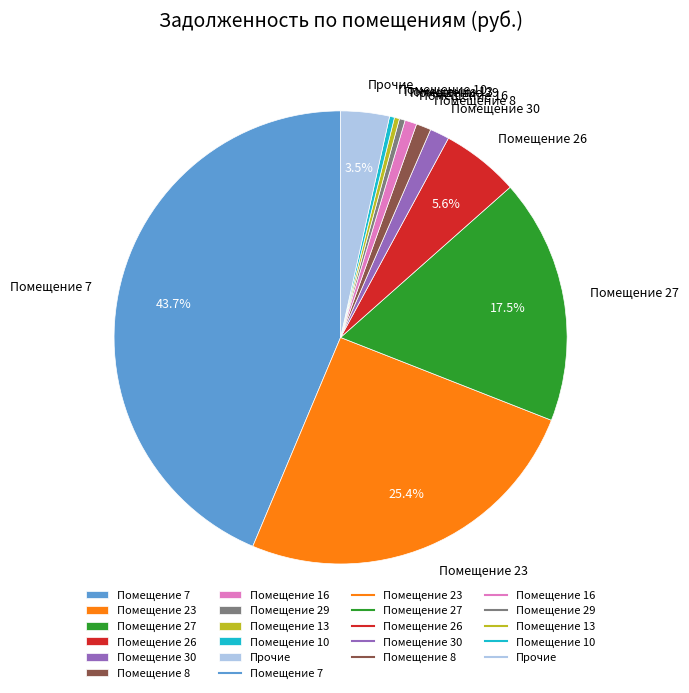

Which slice is the largest?

Помещение 7